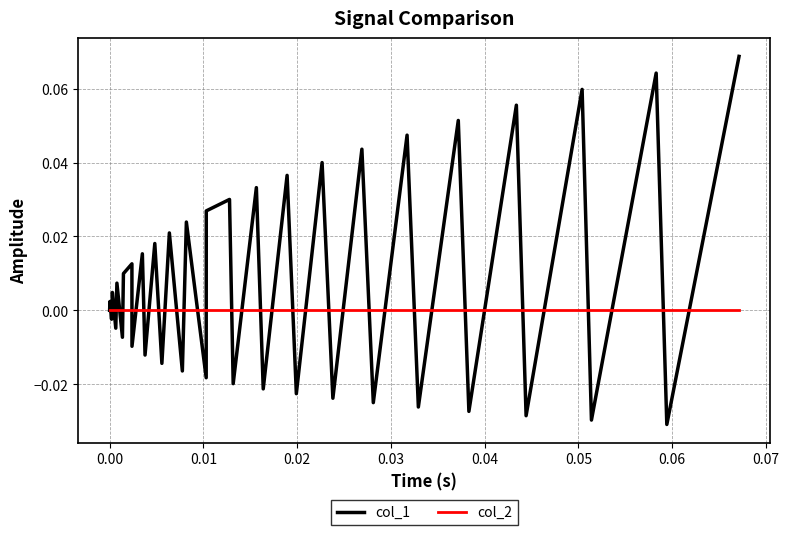

Which series has the largest range (max minus min)?

col_1